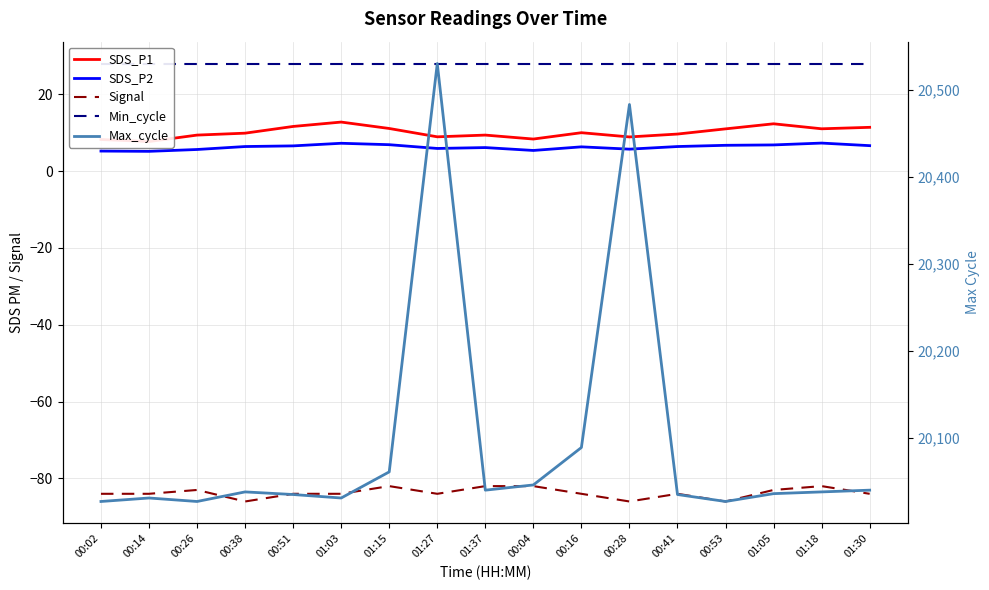

What is the difference between the Signal values at 01:05 and 01:30?

1.0